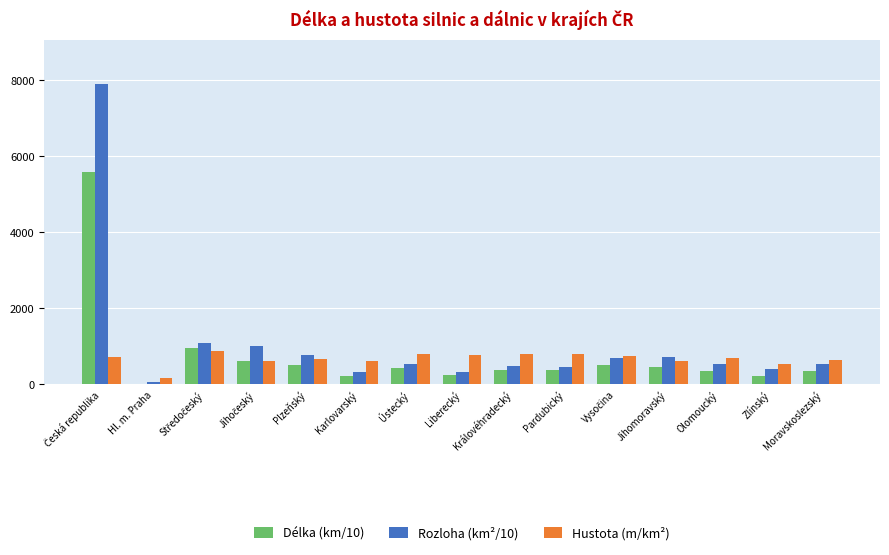

How many groups of bars are there?

15